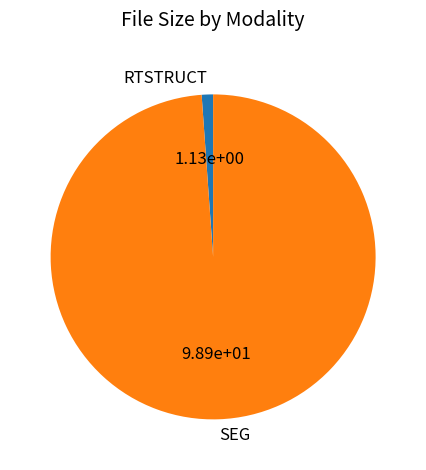

Is the sum of RTSTRUCT and SEG greater than half?

Yes